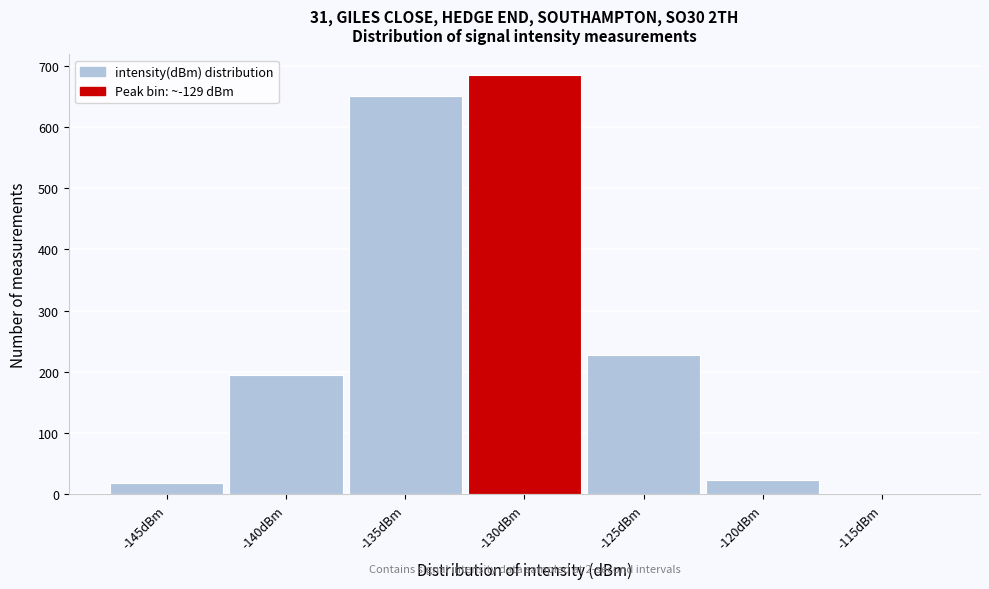

Reading left to right, transcribe all the data shown in this chart.

-145dBm=18	-140dBm=195	-135dBm=651	-130dBm=684	-125dBm=227	-120dBm=24	-115dBm=1